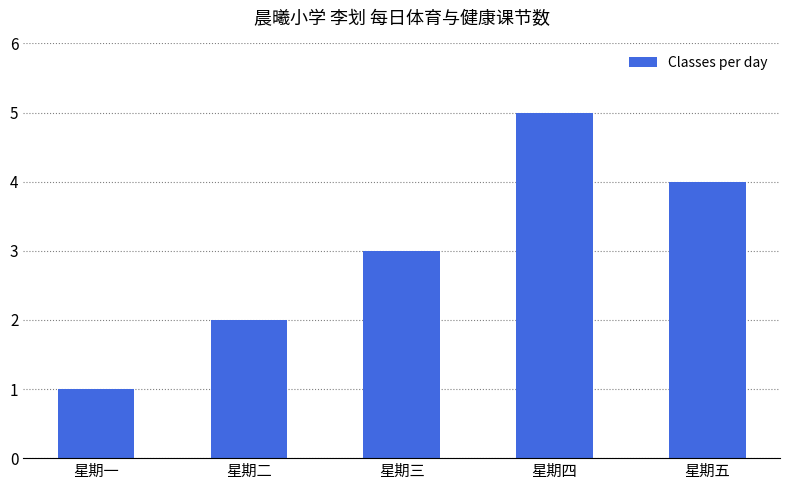

Reading right to left, what are all the values shown in this chart?

星期五=4	星期四=5	星期三=3	星期二=2	星期一=1